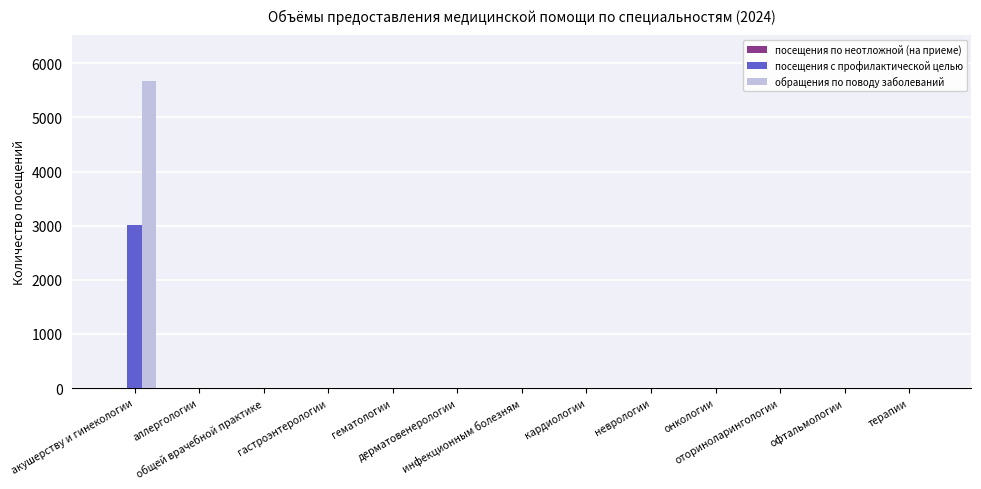

What is the maximum value shown in the chart?

5670